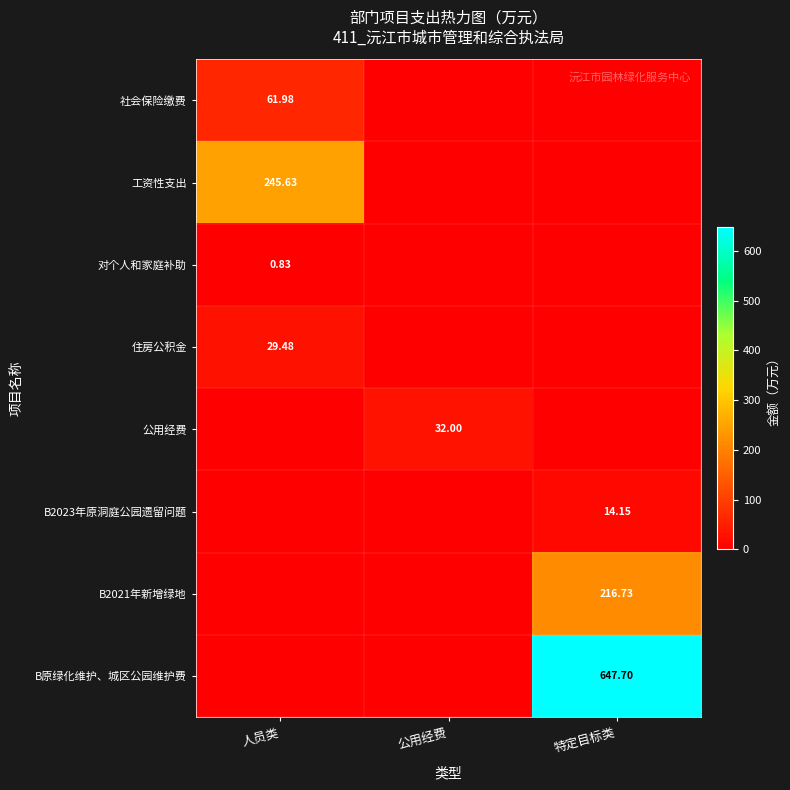

What is the sum of the B2023年原洞庭公园遗留问题 values at 特定目标类 and 公用经费?

14.2